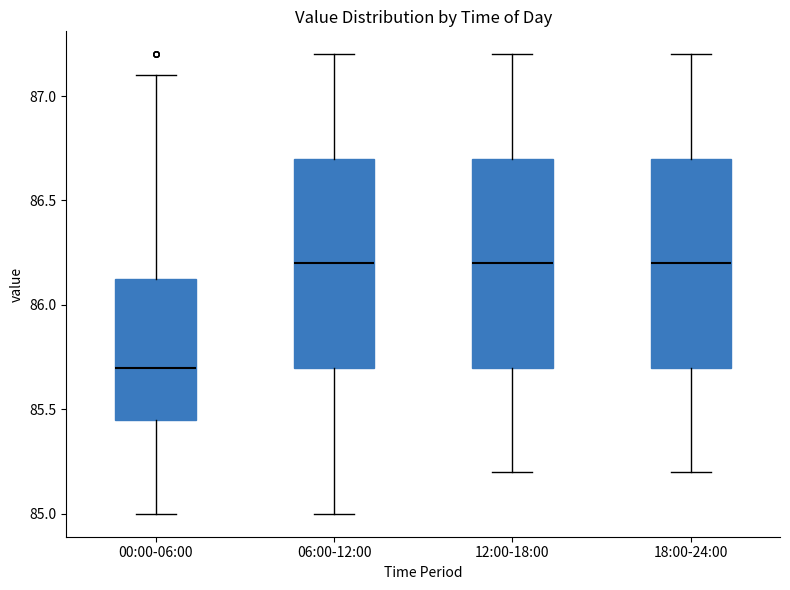

Reading left to right, read every box against the y-axis: the position of its median line, the range the box covers, and the ends of its whiskers. The values are not printed on the chart, so give them approximately, as read against the axis.

00:00-06:00: median 85.70, box 85.45 to 86.15, whiskers 85.00 to 87.10
06:00-12:00: median 86.20, box 85.70 to 86.70, whiskers 85.00 to 87.20
12:00-18:00: median 86.20, box 85.70 to 86.70, whiskers 85.20 to 87.20
18:00-24:00: median 86.20, box 85.70 to 86.70, whiskers 85.20 to 87.20